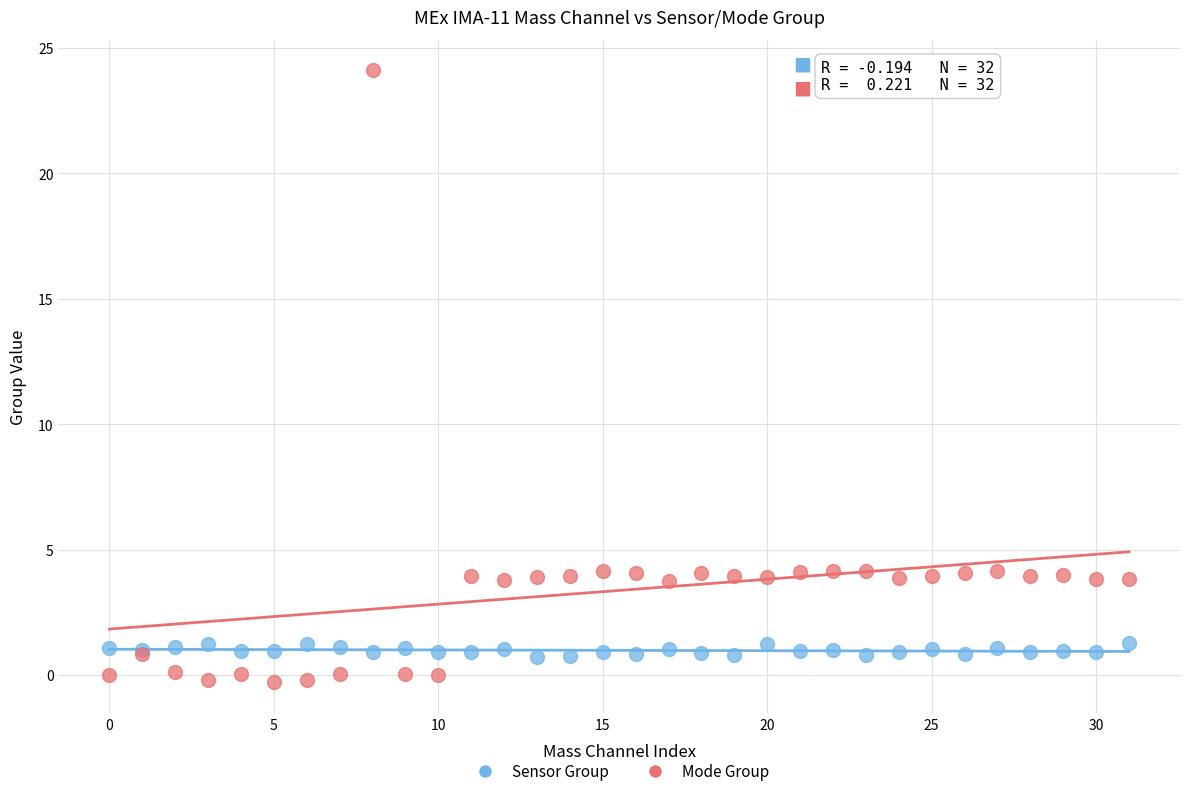

Which series contains the lowest Y value?

Mode Group